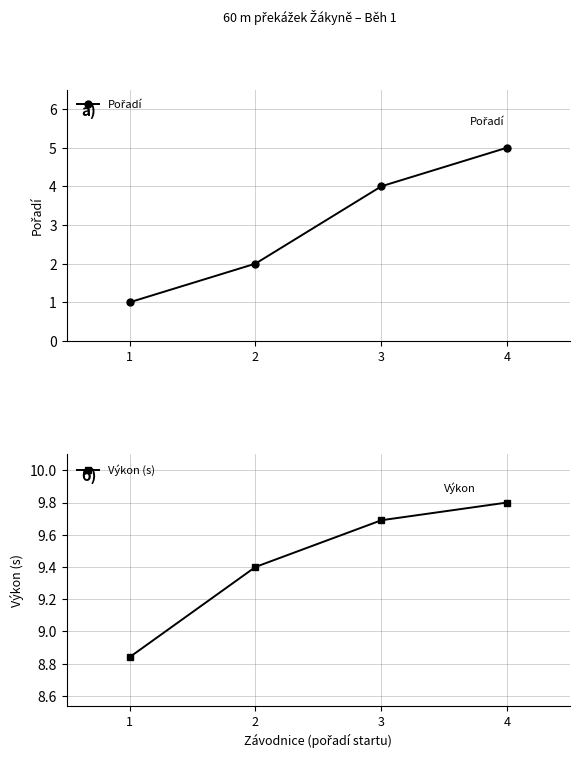

True or false: Pořadí has more than 1 points higher than both neighbors.

False